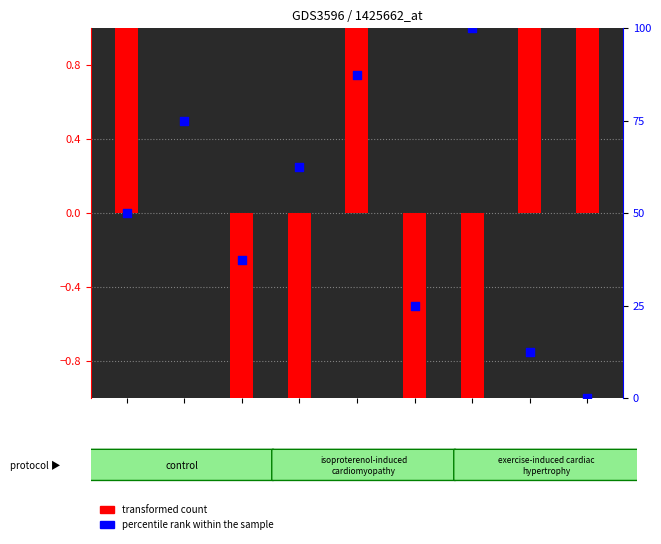

What are all the series names shown in the legend?

transformed count, percentile rank within the sample